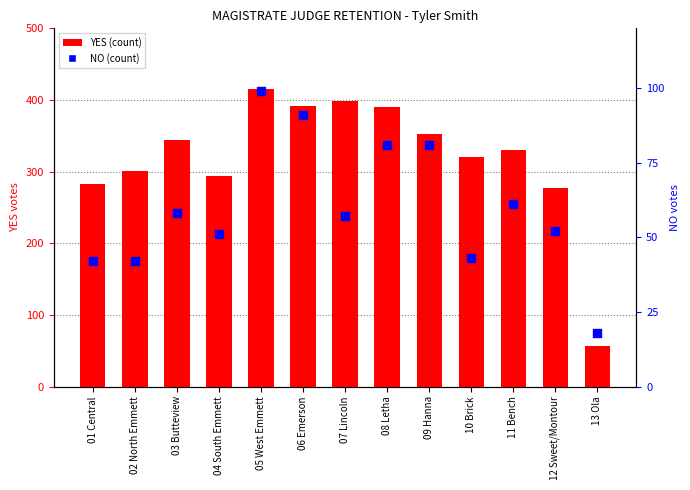

Is the value of NO at 07 Lincoln greater than the value of YES at 07 Lincoln?

No